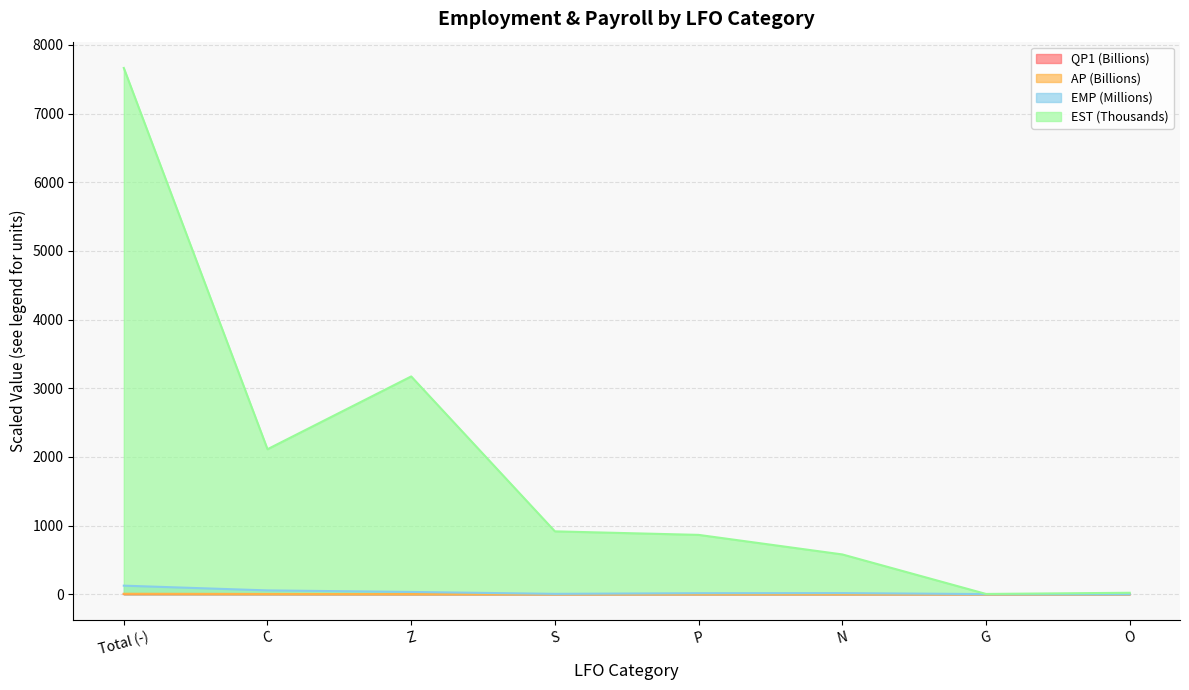

True or false: EST and QP1 cross at least once.

False